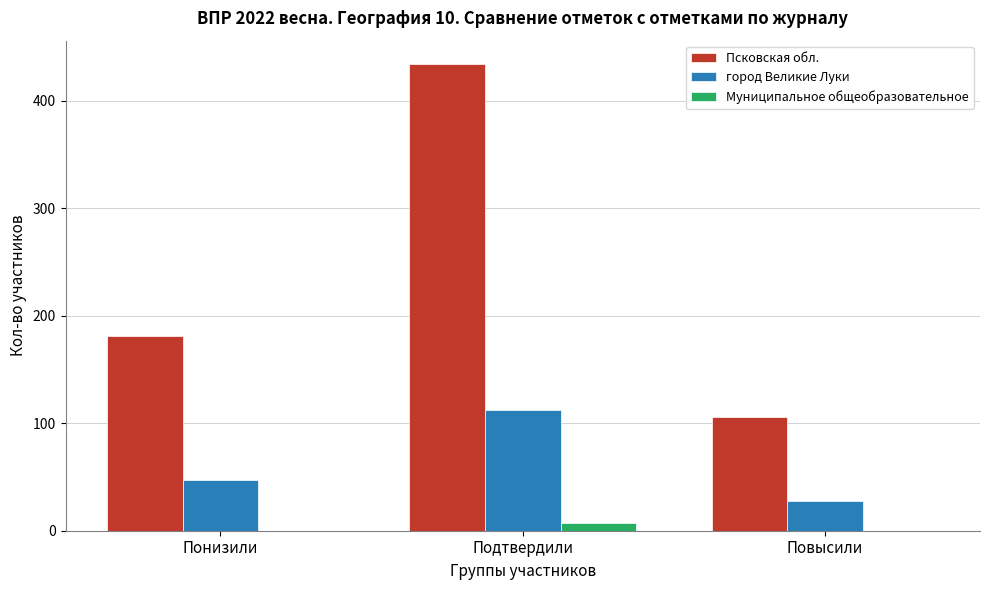

Reading right to left, extract all data points from this chart.

Псковская обл.: Повысили=106	Подтвердили=434	Понизили=181
город Великие Луки: Повысили=28	Подтвердили=112	Понизили=47
Муниципальное общеобразовательное: Повысили=0	Подтвердили=7	Понизили=0